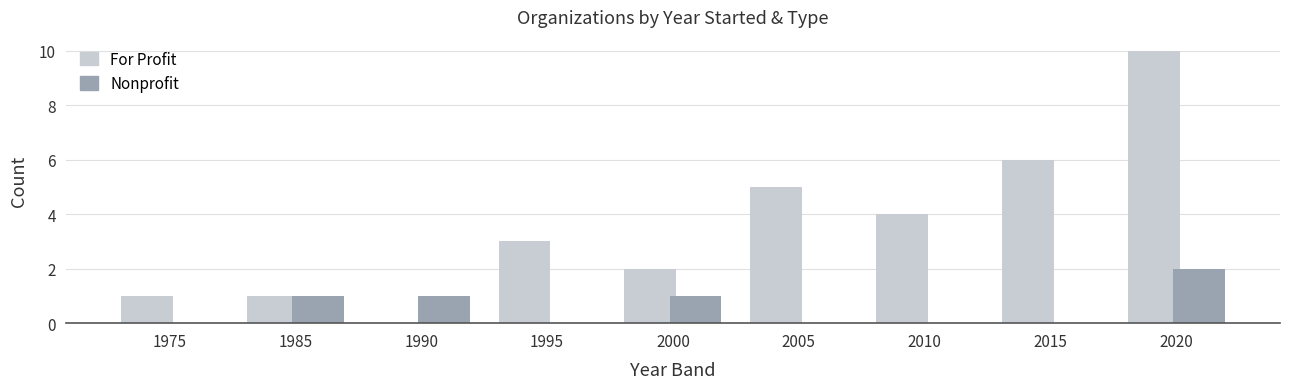

Reading left to right, what are all the values shown in this chart?

For Profit: 1	1	0	3	2	5	4	6	10
Nonprofit: 0	1	1	0	1	0	0	0	2